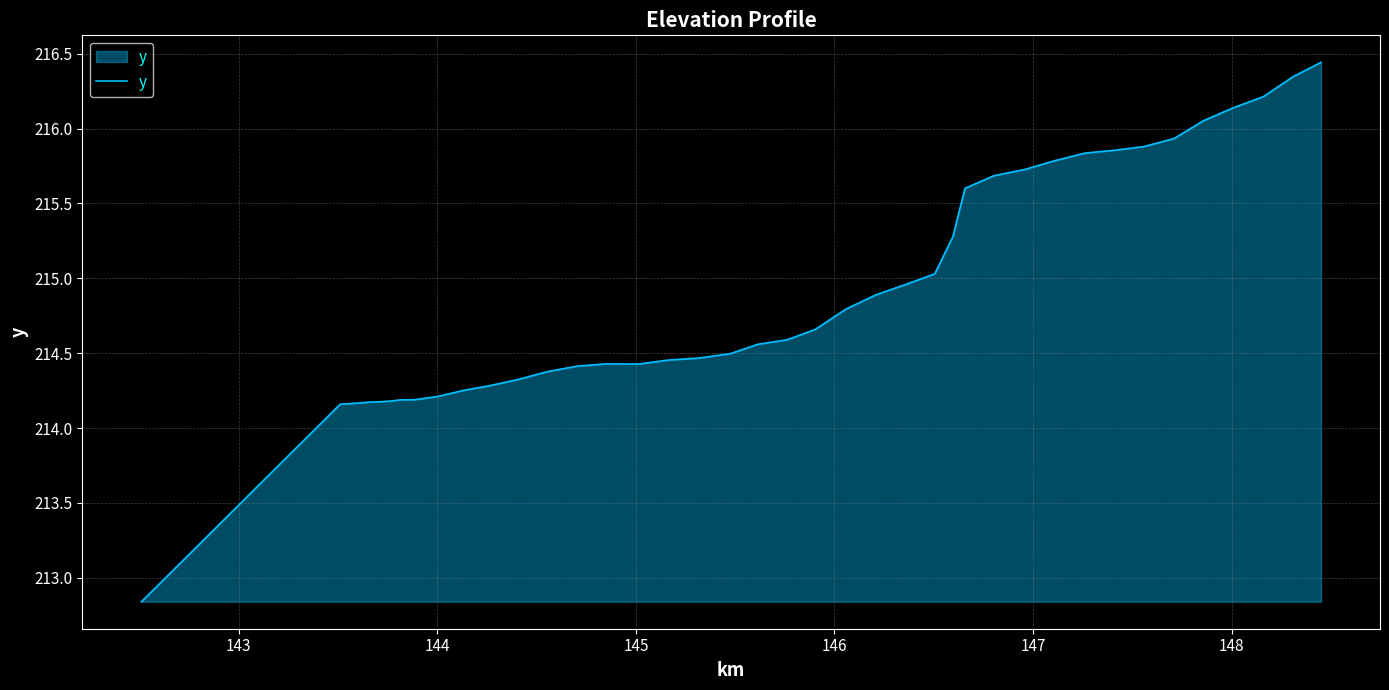

What is the difference between the maximum and minimum values?

3.6